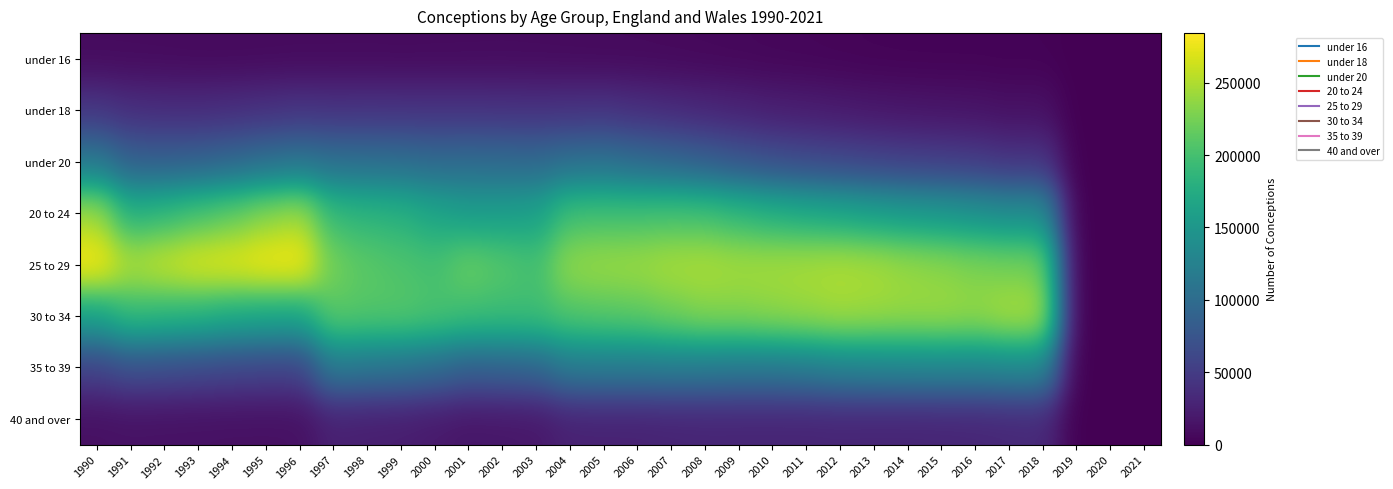

Which series has the largest range (max minus min)?

25 to 29